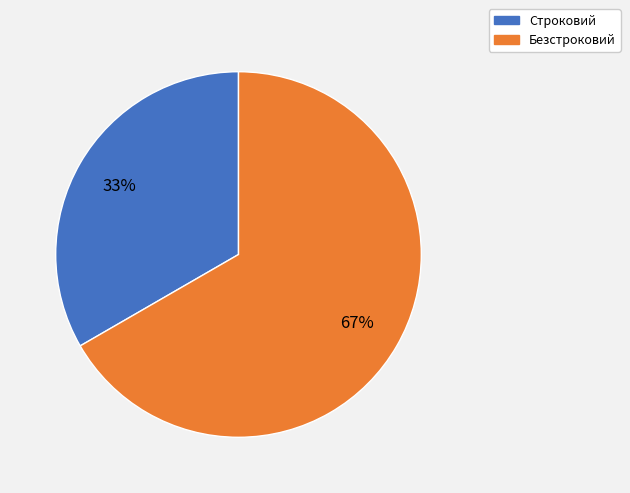

To the nearest percent, what is the combined percentage of Безстроковий and Строковий?

100%